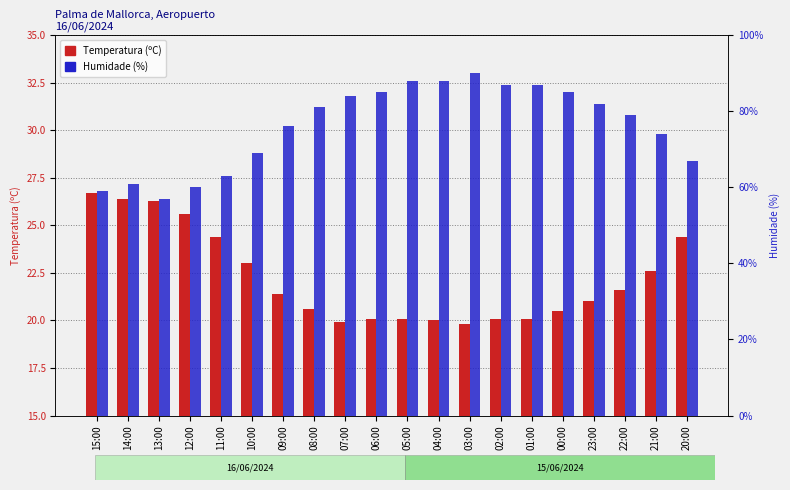

At which label does Humidade (%) reach its minimum?

13:00